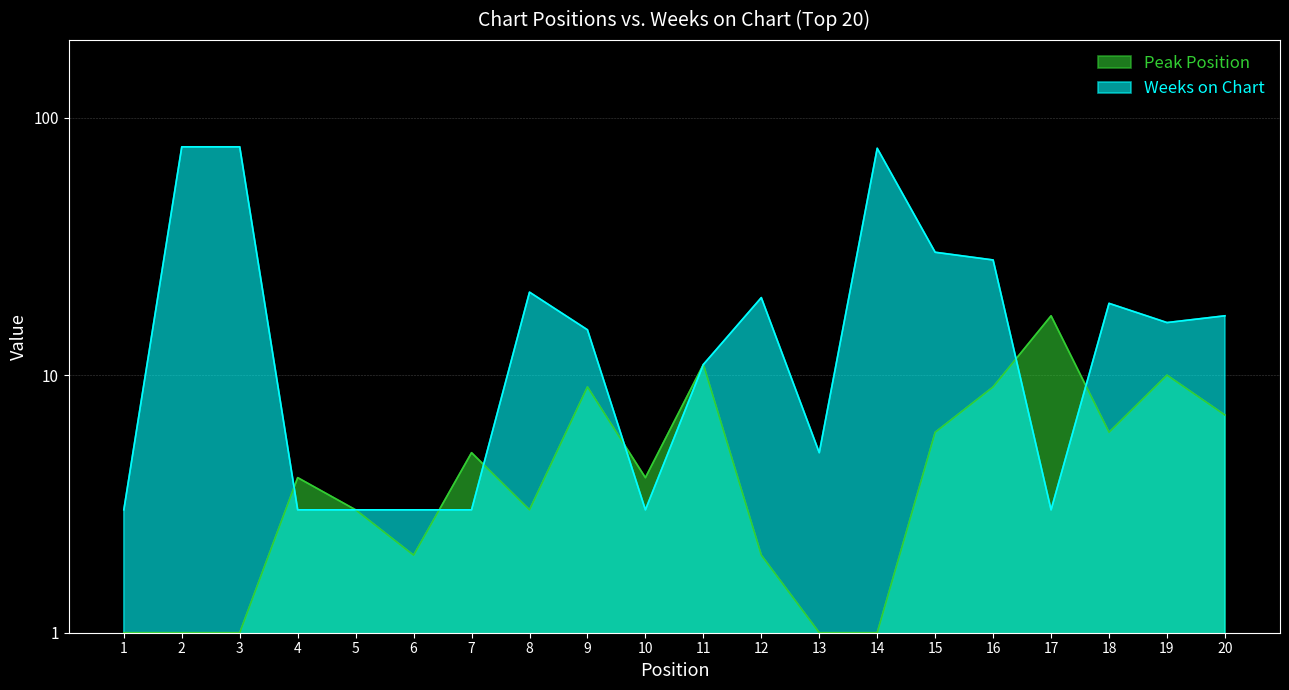

What is the value of the Peak Position point at the 12th from the left?

2